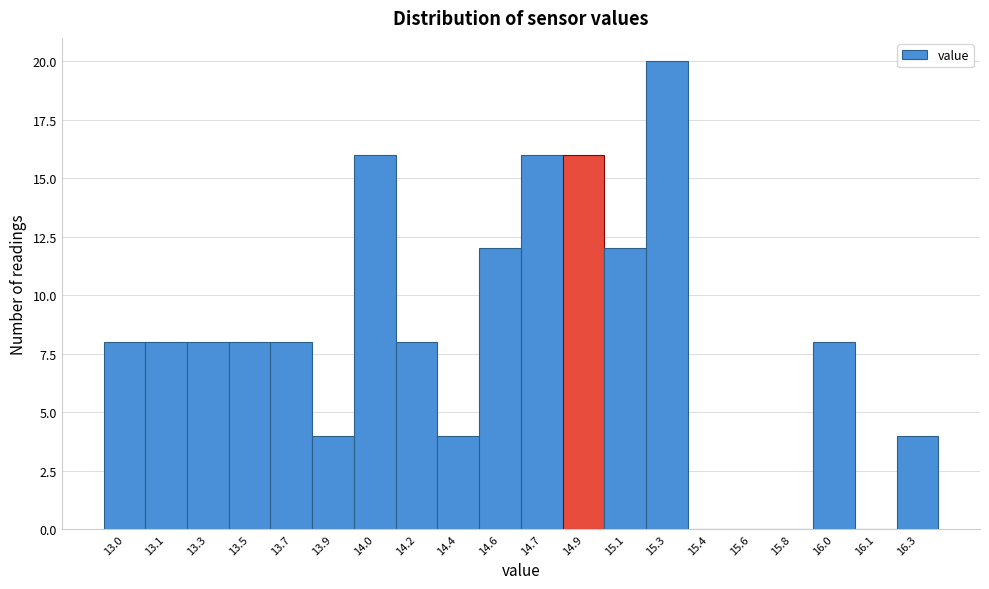

Reading left to right, extract all data points from this chart.

13.0=8	13.1=8	13.3=8	13.5=8	13.7=8	13.9=4	14.0=16	14.2=8	14.4=4	14.6=12	14.7=16	14.9=16	15.1=12	15.3=20	15.4=0	15.6=0	15.8=0	16.0=8	16.1=0	16.3=4